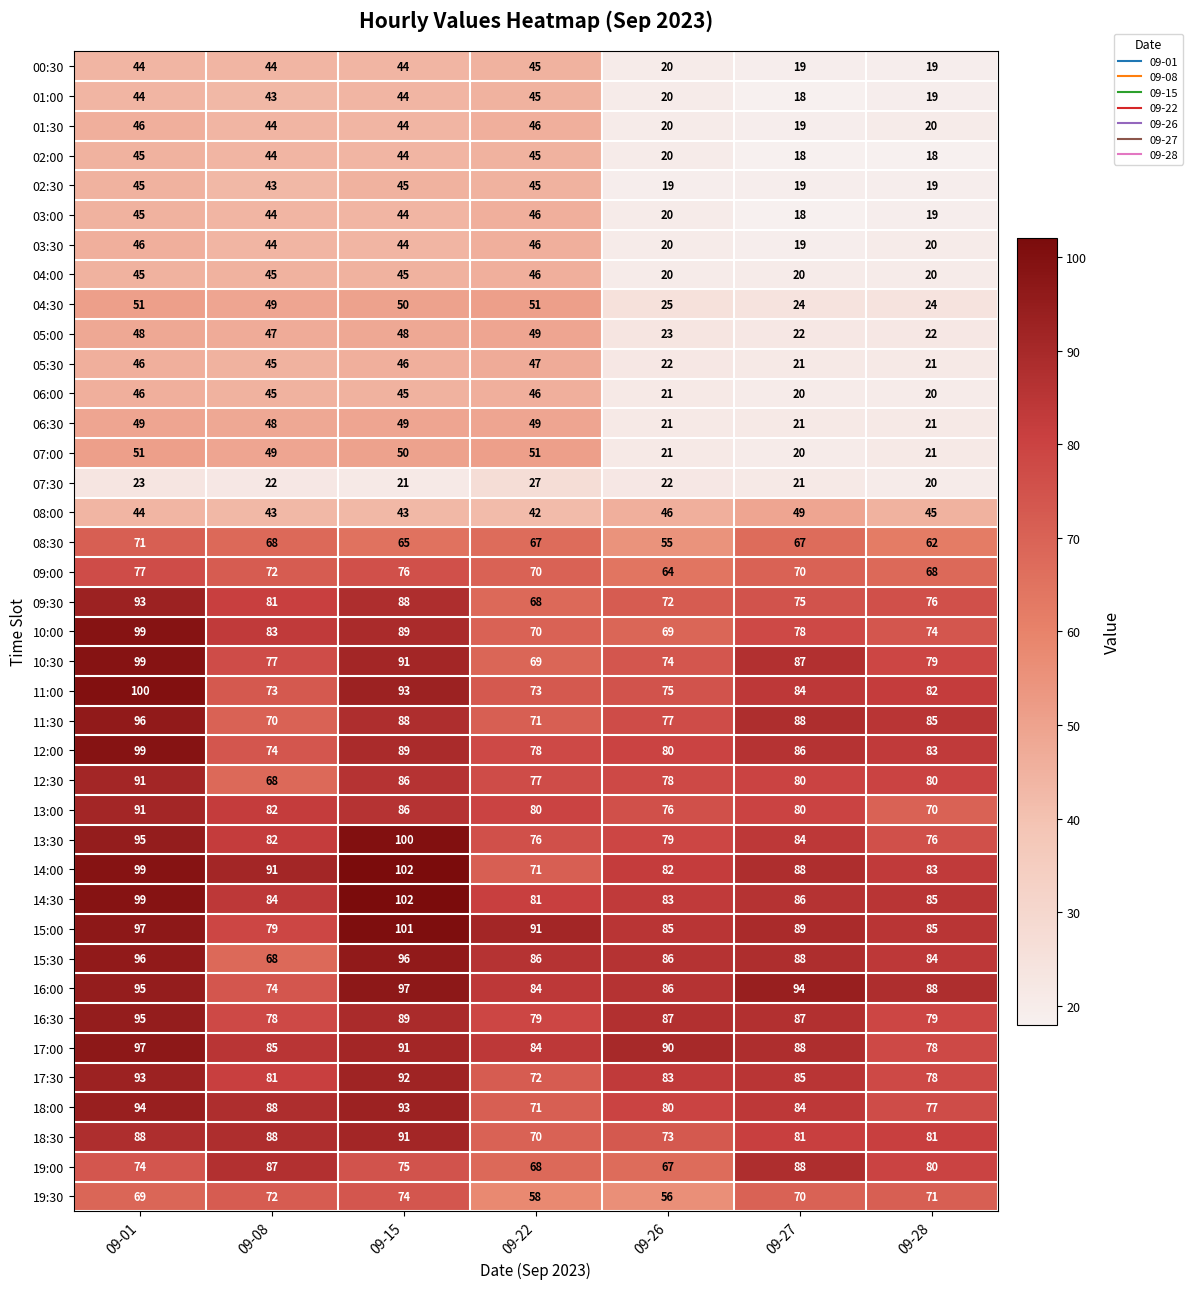

What is the difference between the maximum and minimum values in the 15:00 series?

22